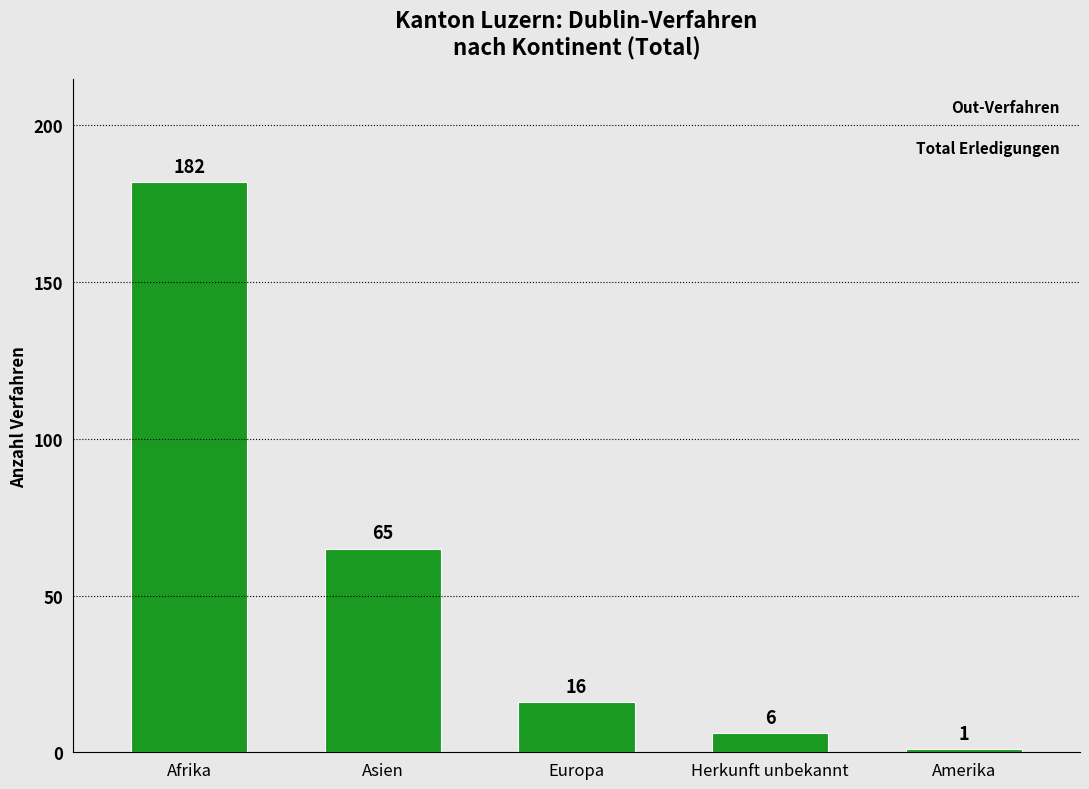

Count the number of categories in the chart.

5